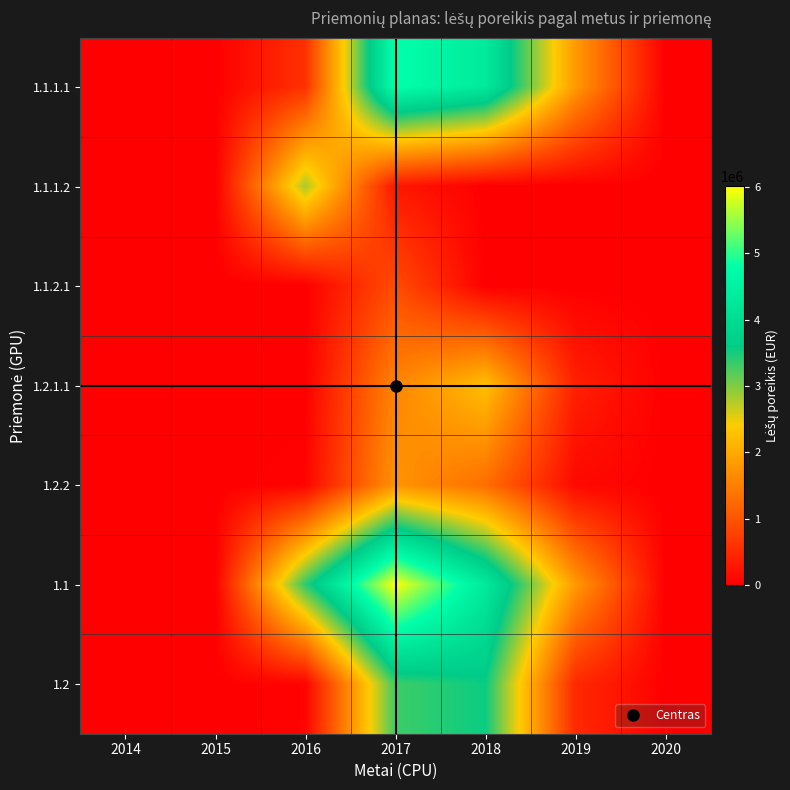

Reading left to right, transcribe all the data shown in this chart.

1.1.1.1: 2014=0.0	2015=0.0	2016=579303.0	2017=4820314.1	2018=4316316.0	2019=1816671.0	2020=0.0
1.1.1.2: 2014=0.0	2015=0.0	2016=2804308.0	2017=281261.0	2018=0.0	2019=0.0	2020=0.0
1.1.2.1: 2014=0.0	2015=0.0	2016=0.0	2017=904727.0	2018=0.0	2019=0.0	2020=0.0
1.2.1.1: 2014=0.0	2015=0.0	2016=0.0	2017=1564788.0	2018=2251718.1	2019=381140.1	2020=0.0
1.2.2: 2014=0.0	2015=0.0	2016=50000.0	2017=1751583.0	2018=1304716.0	2019=102941.2	2020=0.0
1.1: 2014=0.0	2015=0.0	2016=3383611.0	2017=6006302.1	2018=4316316.0	2019=1816671.0	2020=0.0
1.2: 2014=0.0	2015=0.0	2016=50000.0	2017=3316371.0	2018=3556434.1	2019=484081.3	2020=0.0